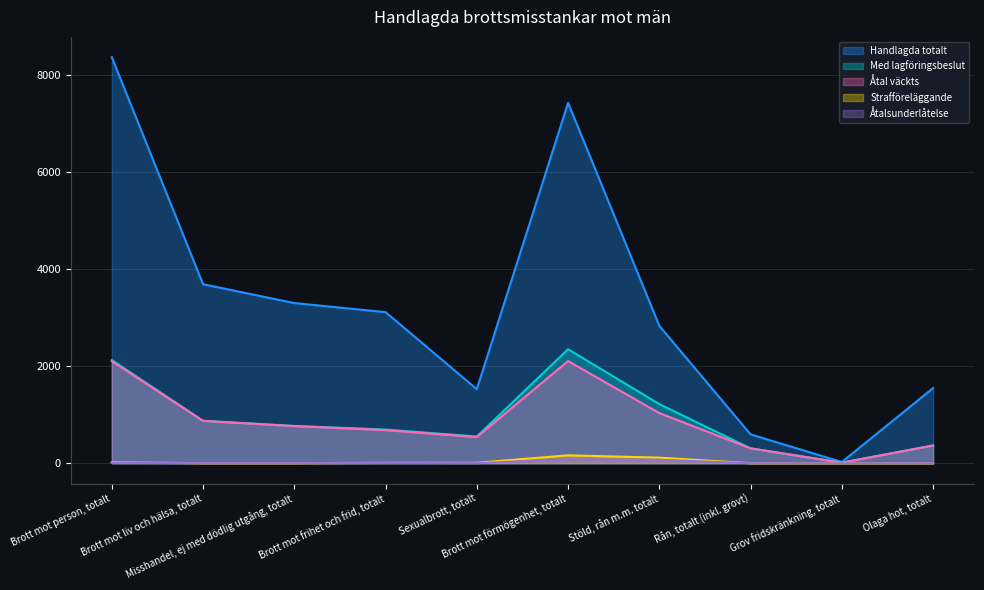

The value of Strafföreläggande at Brott mot frihet och frid, totalt is 12. True or false?

False